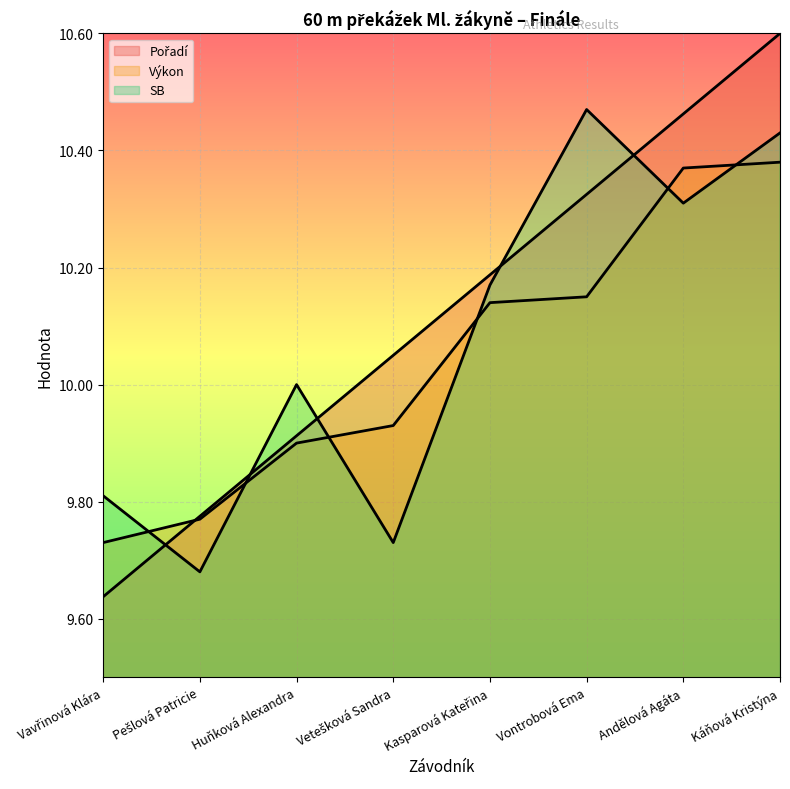

True or false: Výkon has more than 2 points higher than both neighbors.

False